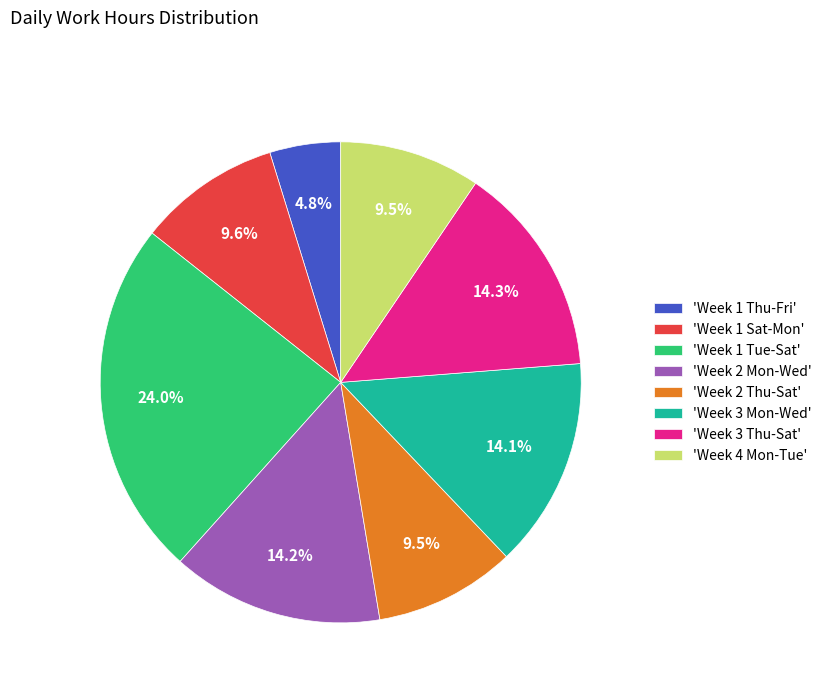

Which slice is the largest?

'Week 1 Tue-Sat'